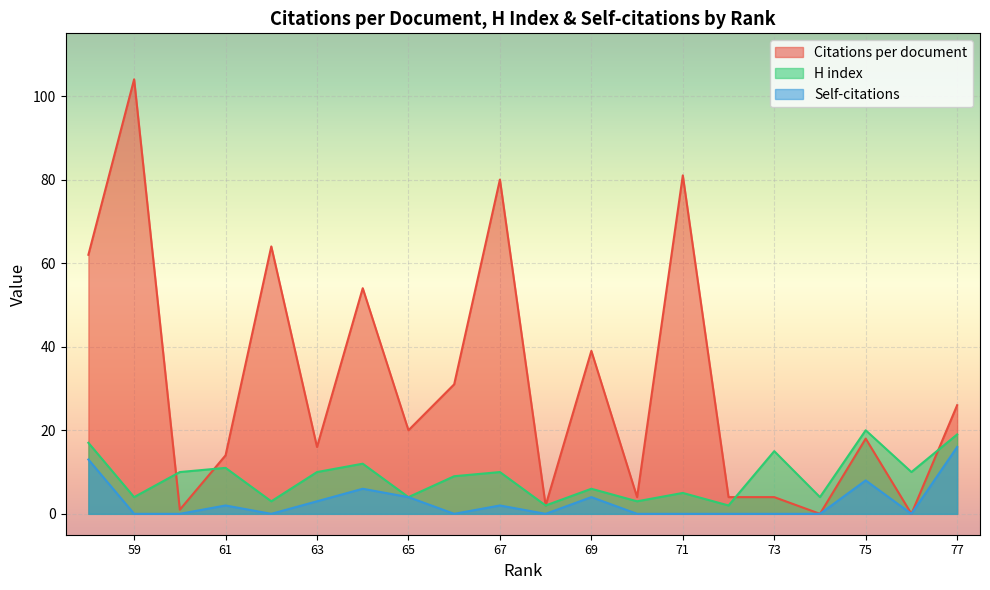

Read the Self-citations value at 67.

2